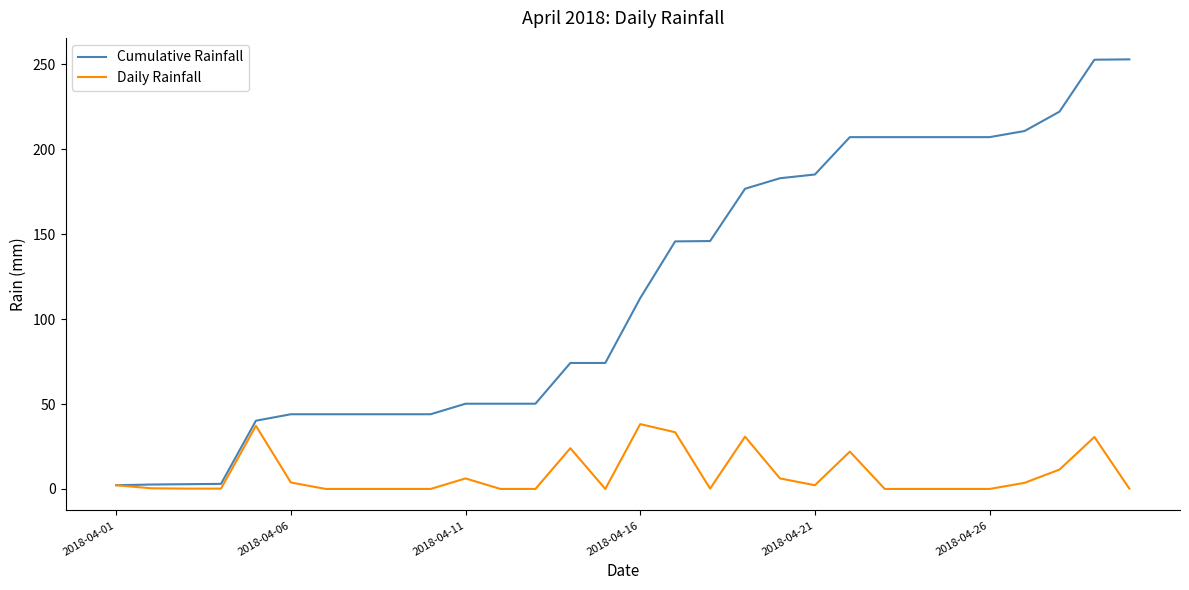

Rank the series by their maximum value, from lowest to highest.

Daily Rainfall, Cumulative Rainfall